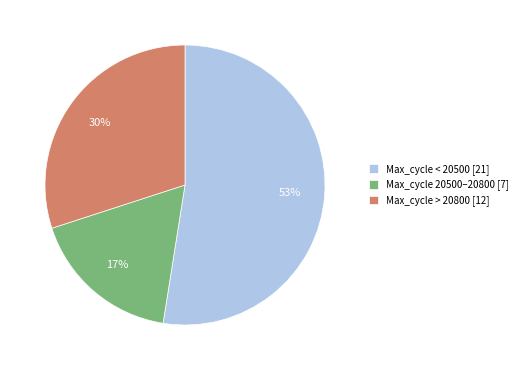

Is it true that Max_cycle 20500–20800 [7] is 27% of the pie?

False